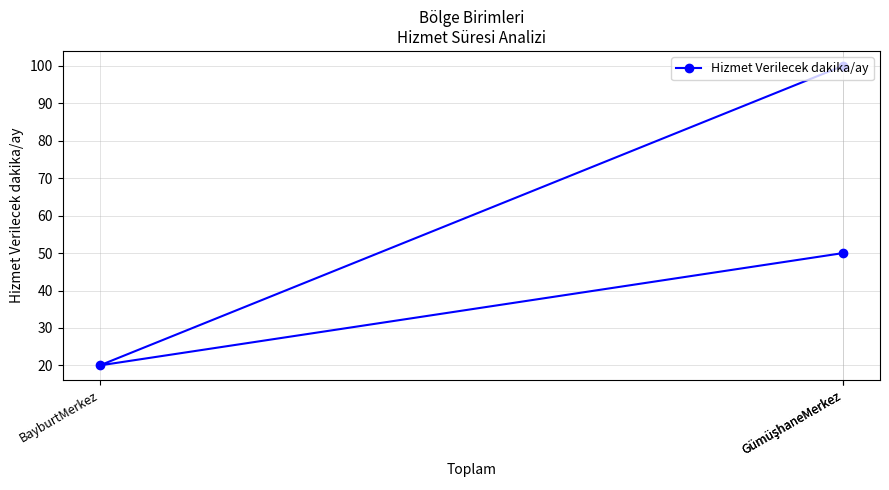

Which has a higher value, GümüşhaneMerkez or GümüşhaneMerkez?

GümüşhaneMerkez